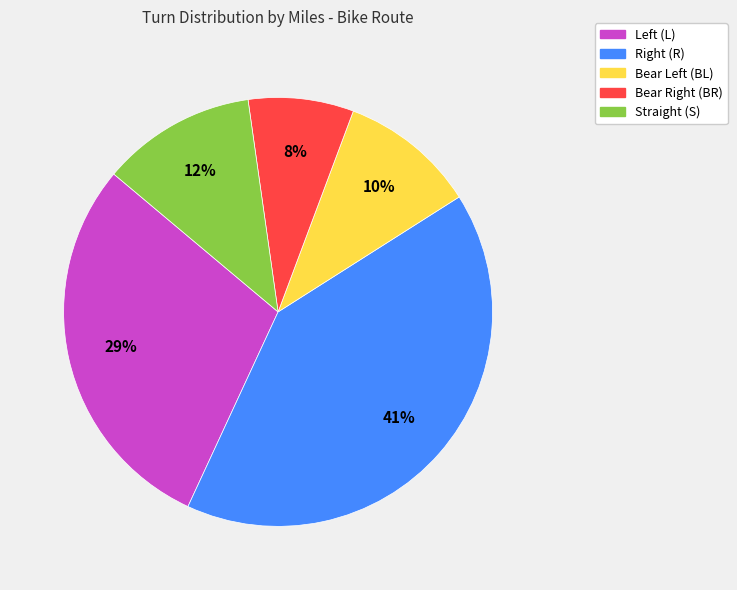

To the nearest percent, what is the difference between the largest and smallest slice percentages?

33%